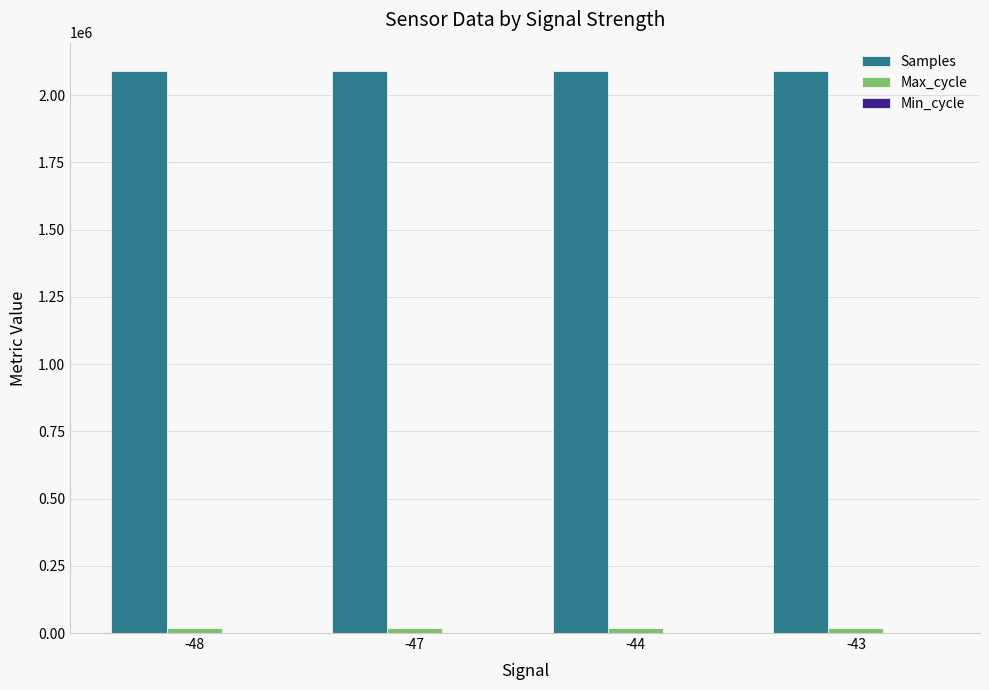

The value of Samples at -47 is 3125039. True or false?

False